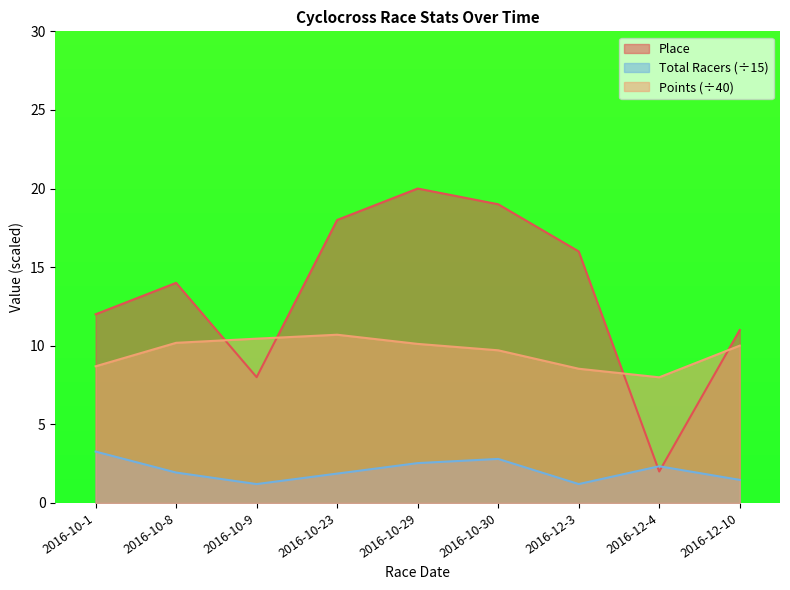

Which series ends up on top after the final intersection of Place and Points?

Place